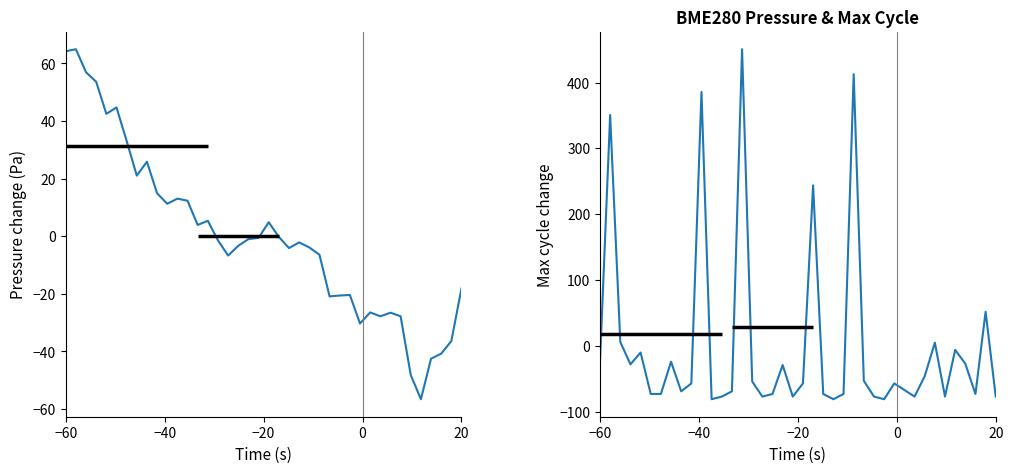

Is it true that Max_cycle equals -46.1 at 28?

False